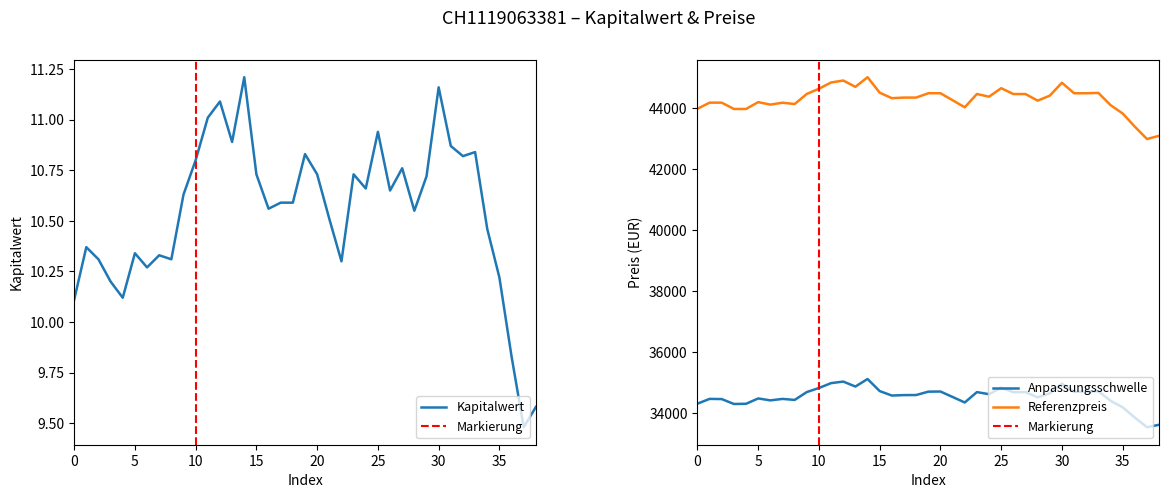

True or false: Referenzpreis has a value of 29199.4 at 36.

False